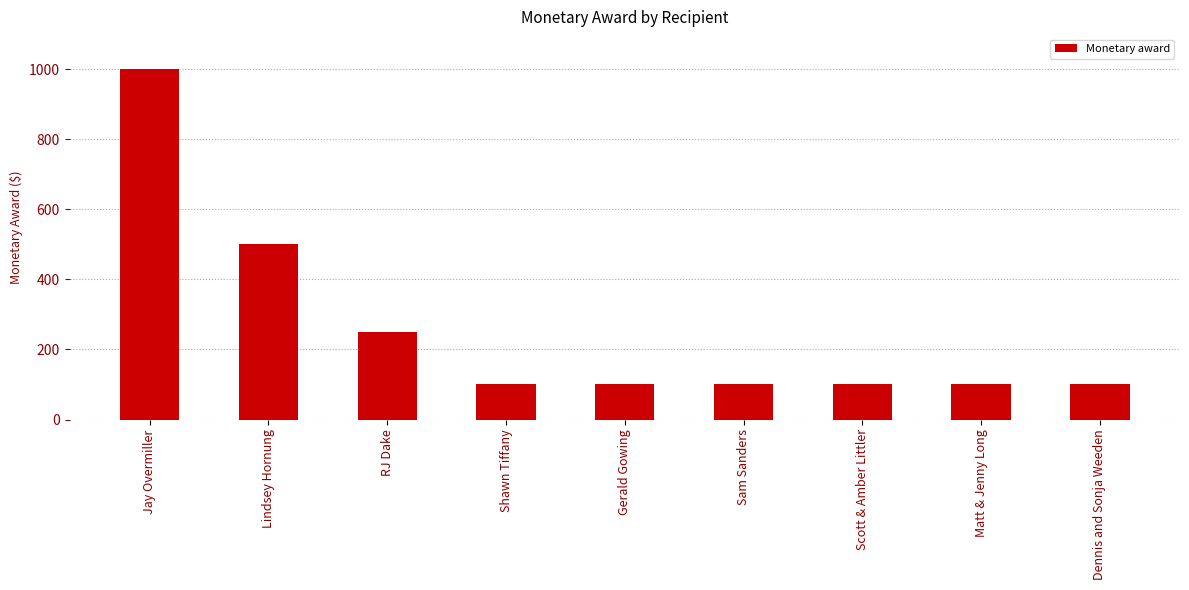

Read the value at Lindsey Hornung.

500